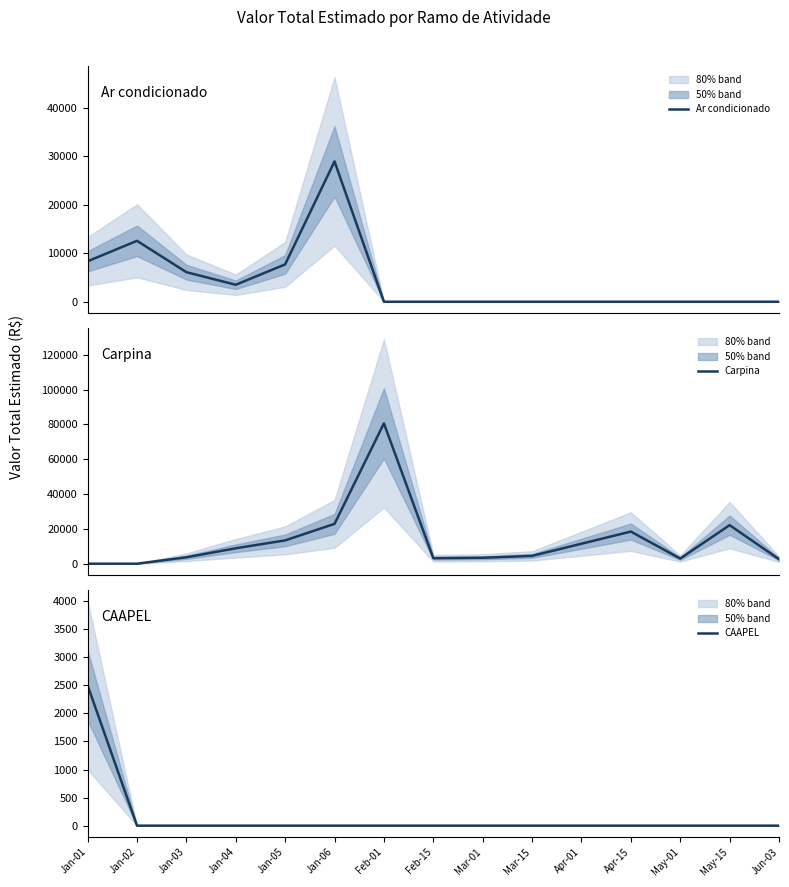

What is the difference between the maximum and minimum values in the Carpina series?

80619.1